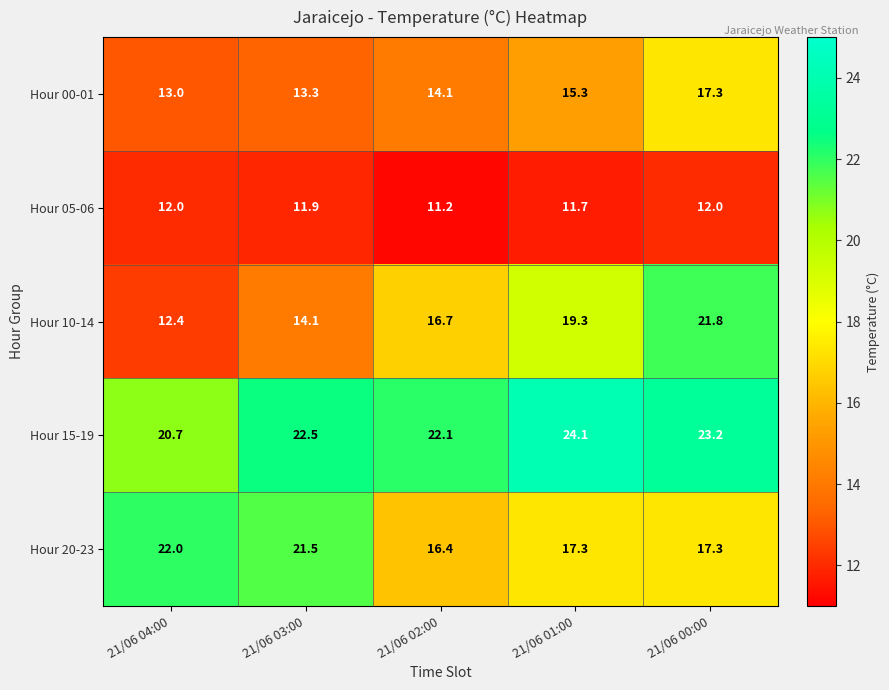

Reading left to right, list all the values displayed in this chart.

Hour 00-01: 13.0	13.3	14.1	15.3	17.3
Hour 05-06: 12.0	11.9	11.2	11.7	12.0
Hour 10-14: 12.4	14.1	16.7	19.3	21.8
Hour 15-19: 20.7	22.5	22.1	24.1	23.2
Hour 20-23: 22.0	21.5	16.4	17.3	17.3